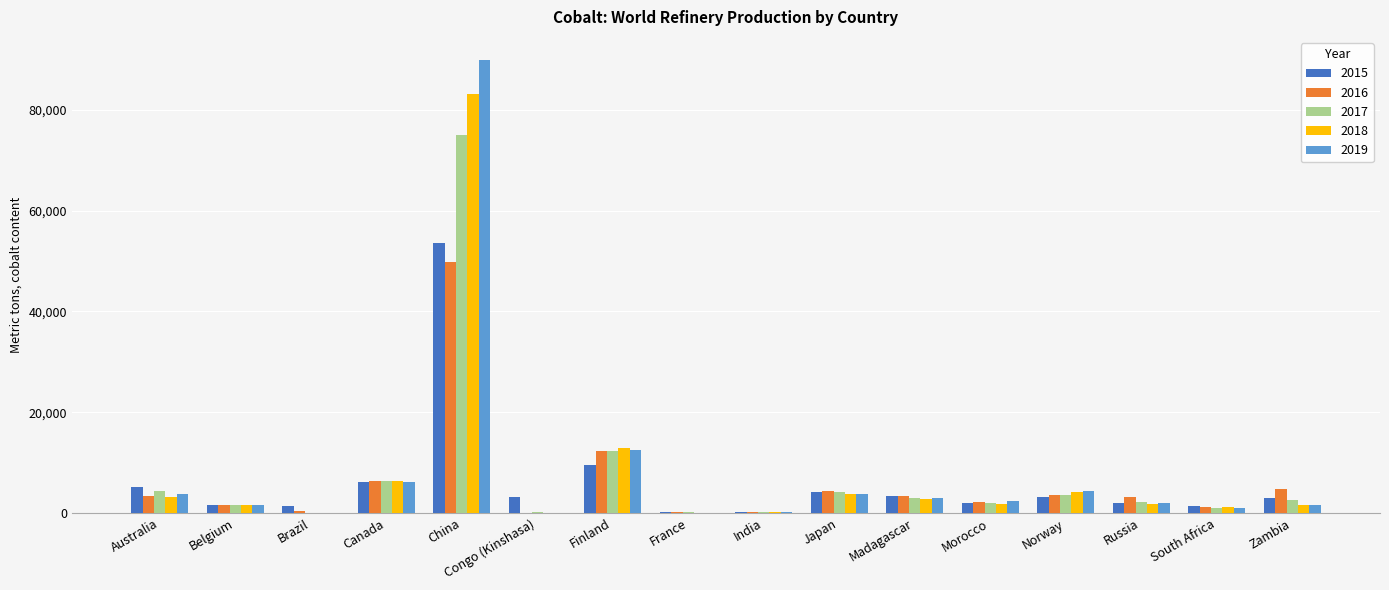

What is the greatest value displayed?

90000